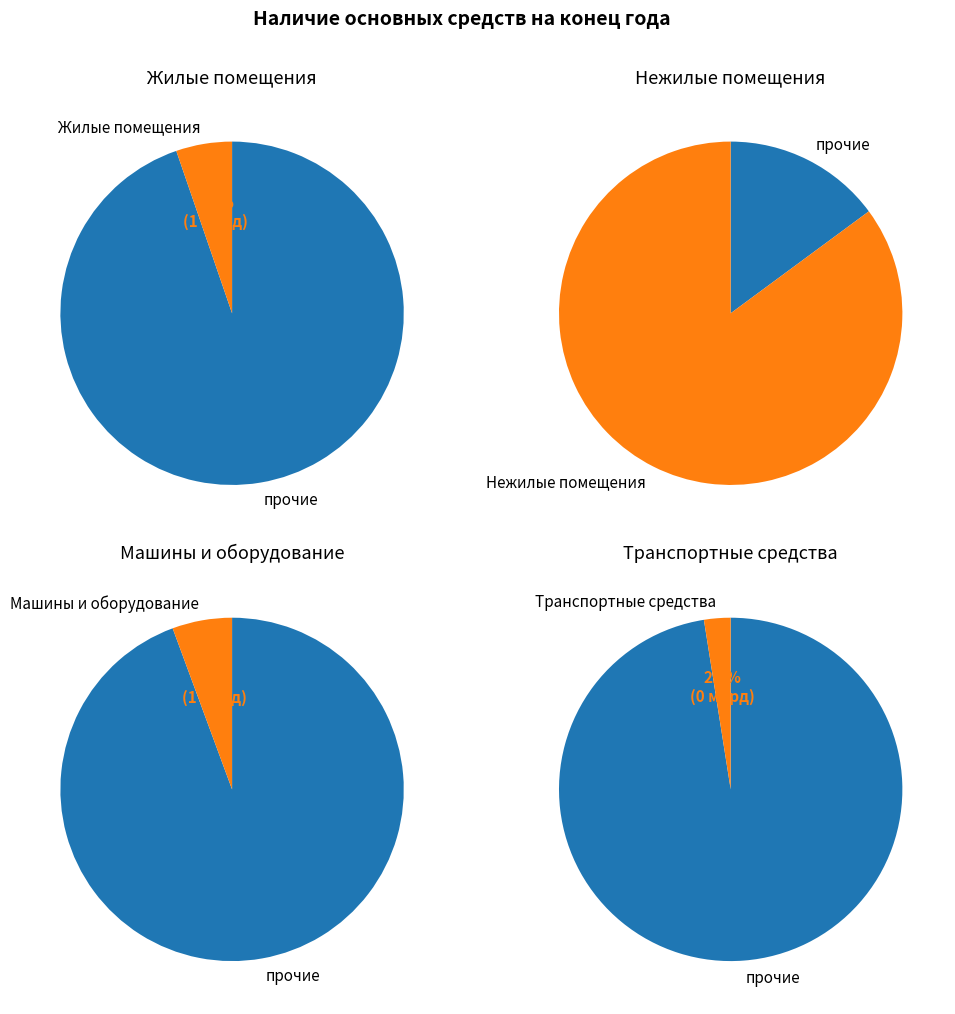

What is the change in value from Машины и оборудование to Транспортные средства?

-541932320.6